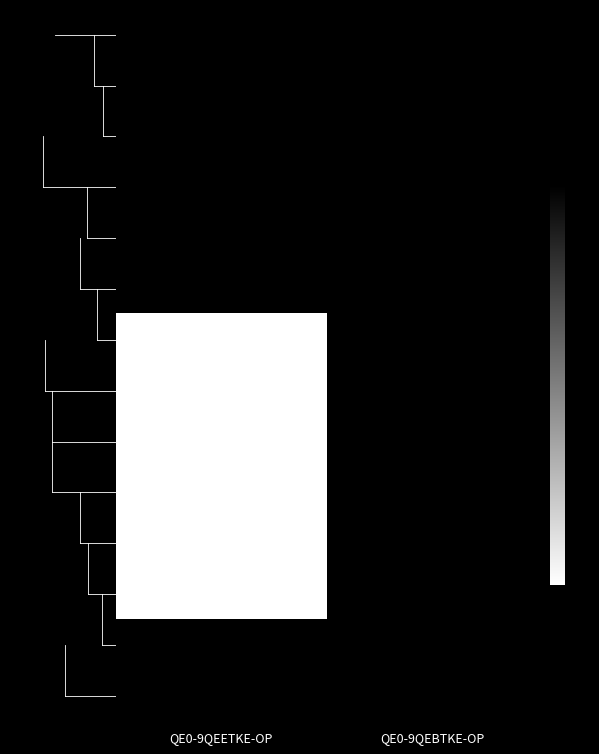

At how many categories does at least one series exceed 526?

1